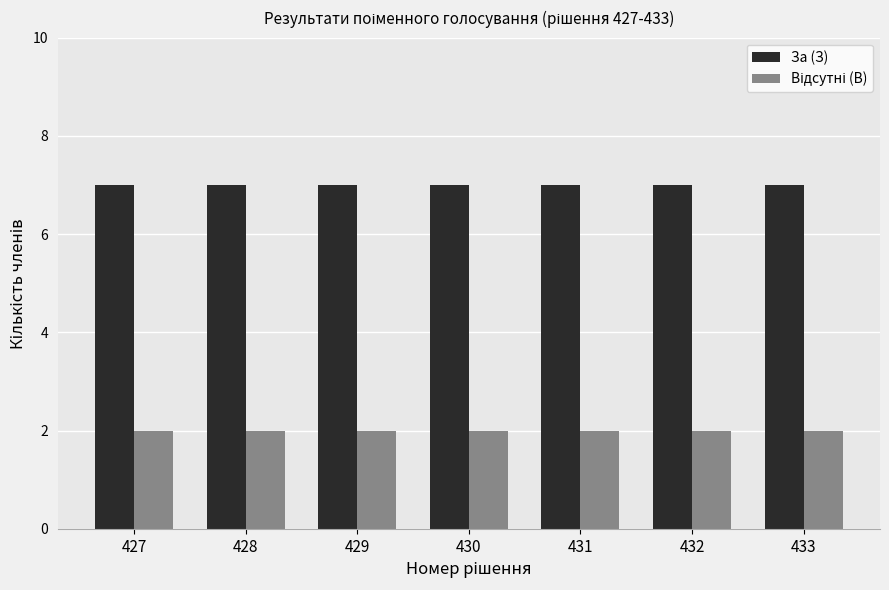

What is the difference between the highest and lowest values at 432?

5